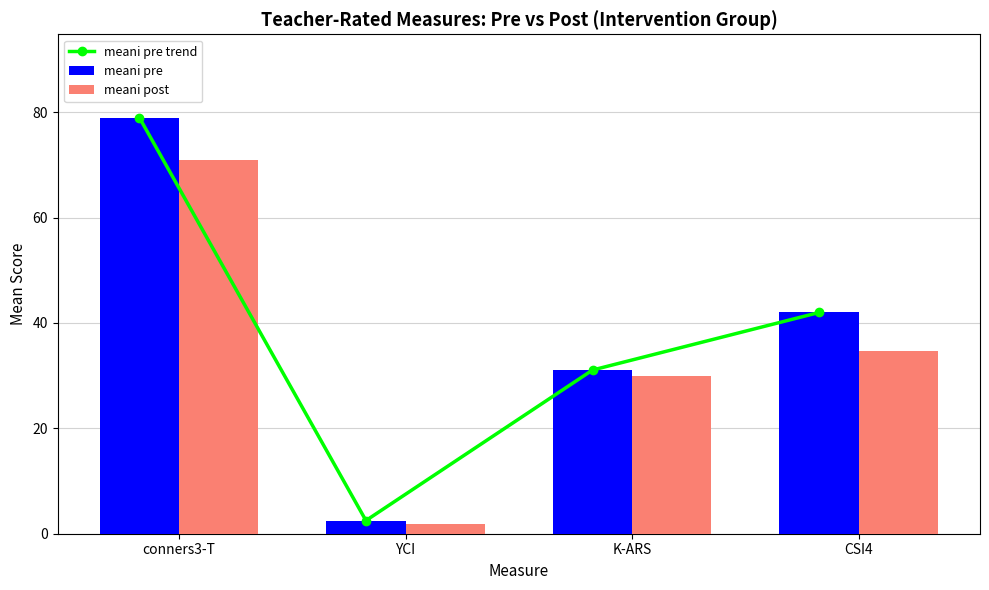

What is the difference between the meani post values at conners3-T and CSI4?

36.3